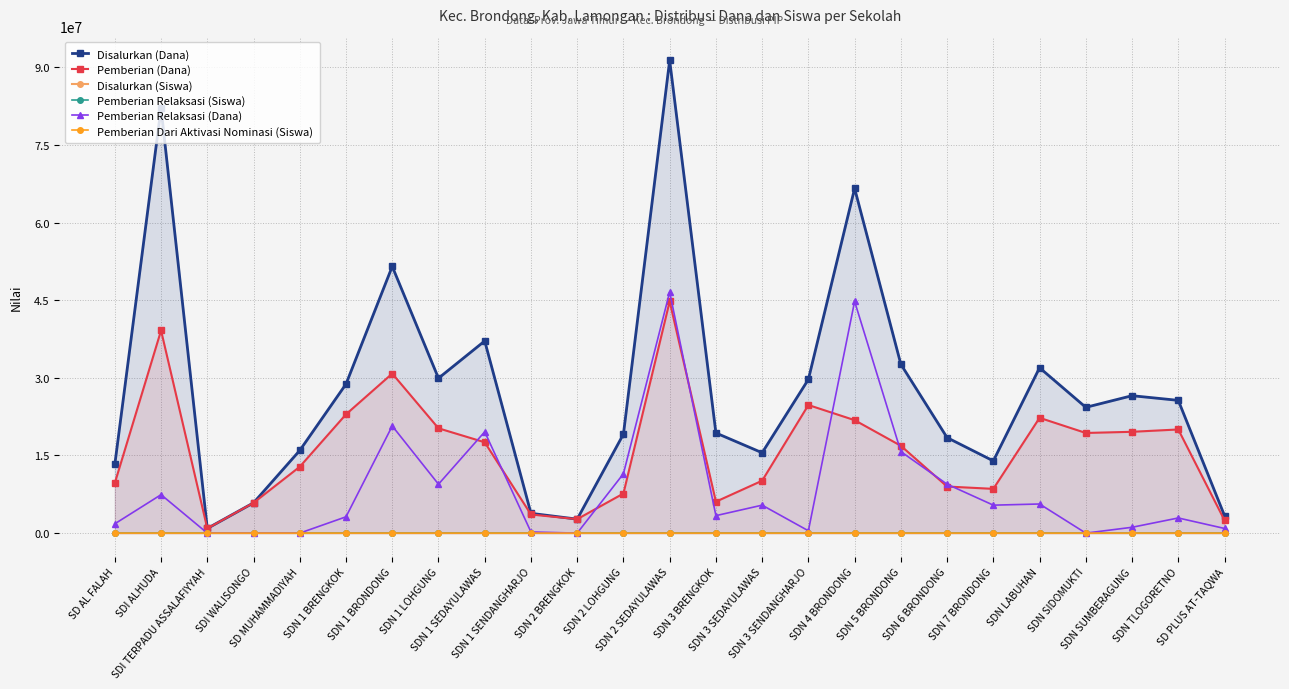

Is the value of Disalurkan (Siswa) at SDN 1 BRONDONG greater than the value of Disalurkan (Dana) at SDN 1 SENDANGHARJO?

No